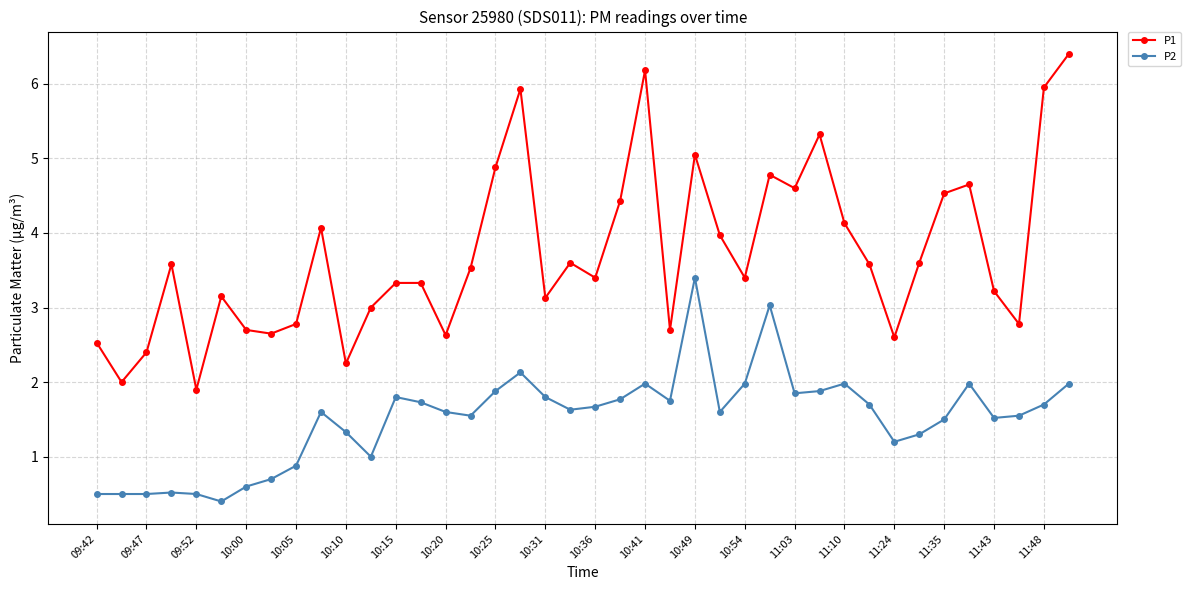

Rank the series by their maximum value, from lowest to highest.

P2, P1